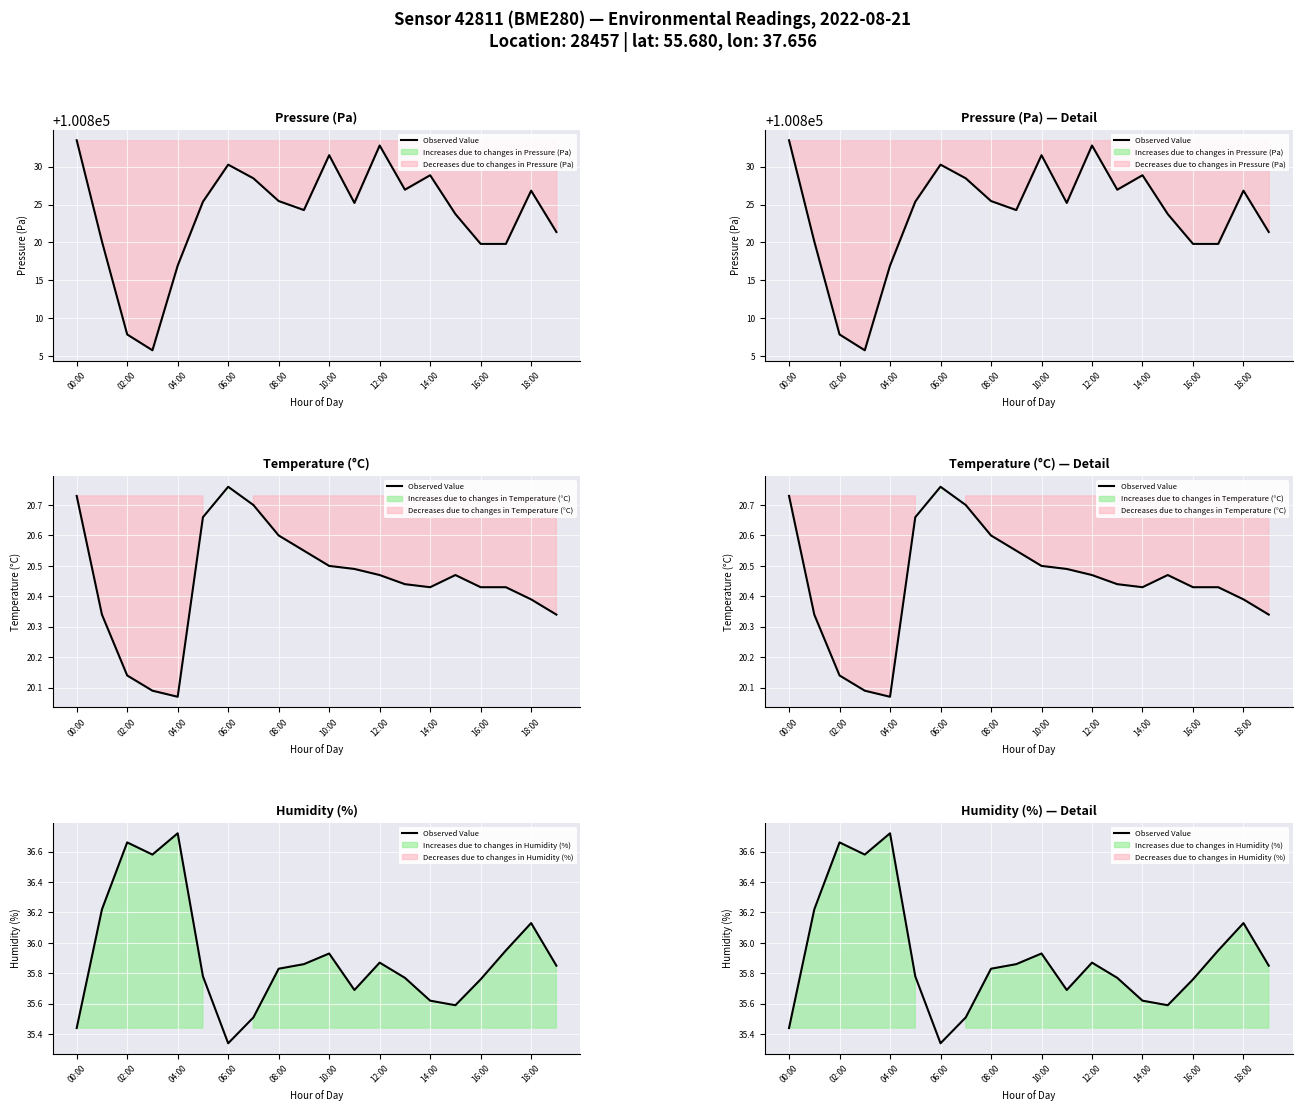

Between 02:00 and 12:00, which is larger?

02:00